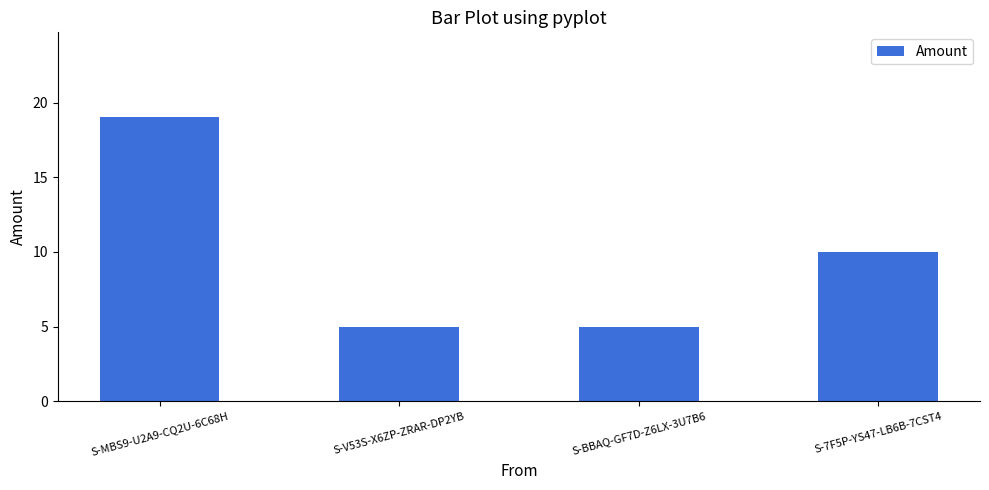

How many values are between 5 and 19?

4